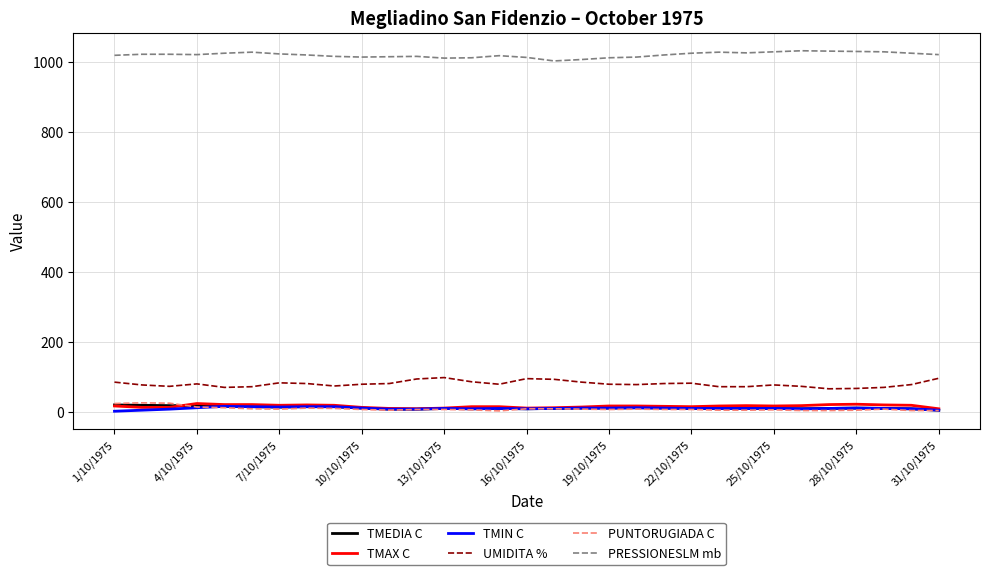

What is the maximum value shown in the chart?

1031